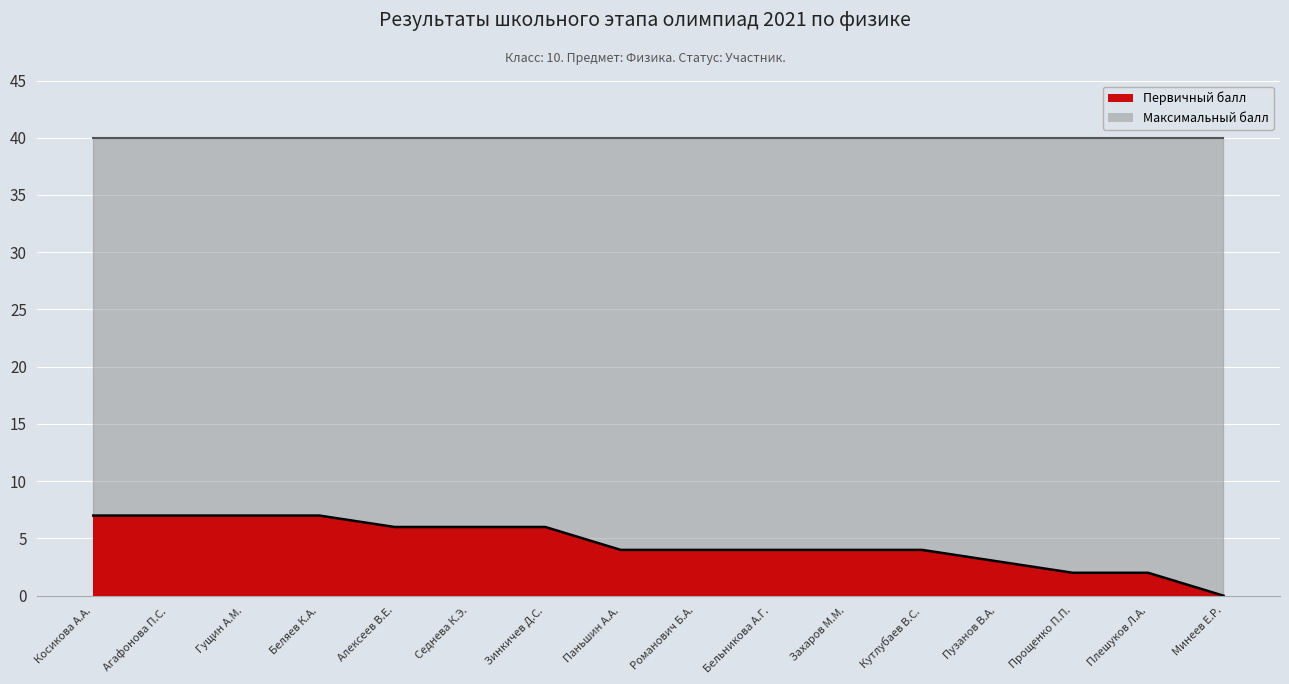

Reading left to right, extract all data points from this chart.

Косикова А.А.=7	Агафонова П.С.=7	Гущин А.М.=7	Беляев К.А.=7	Алексеев В.Е.=6	Седнева К.Э.=6	Зинкичев Д.С.=6	Паньшин А.А.=4	Романович Б.А.=4	Бельникова А.Г.=4	Захаров М.М.=4	Кутлубаев В.С.=4	Пузанов В.А.=3	Прощенко П.П.=2	Плешуков Л.А.=2	Минеев Е.Р.=0